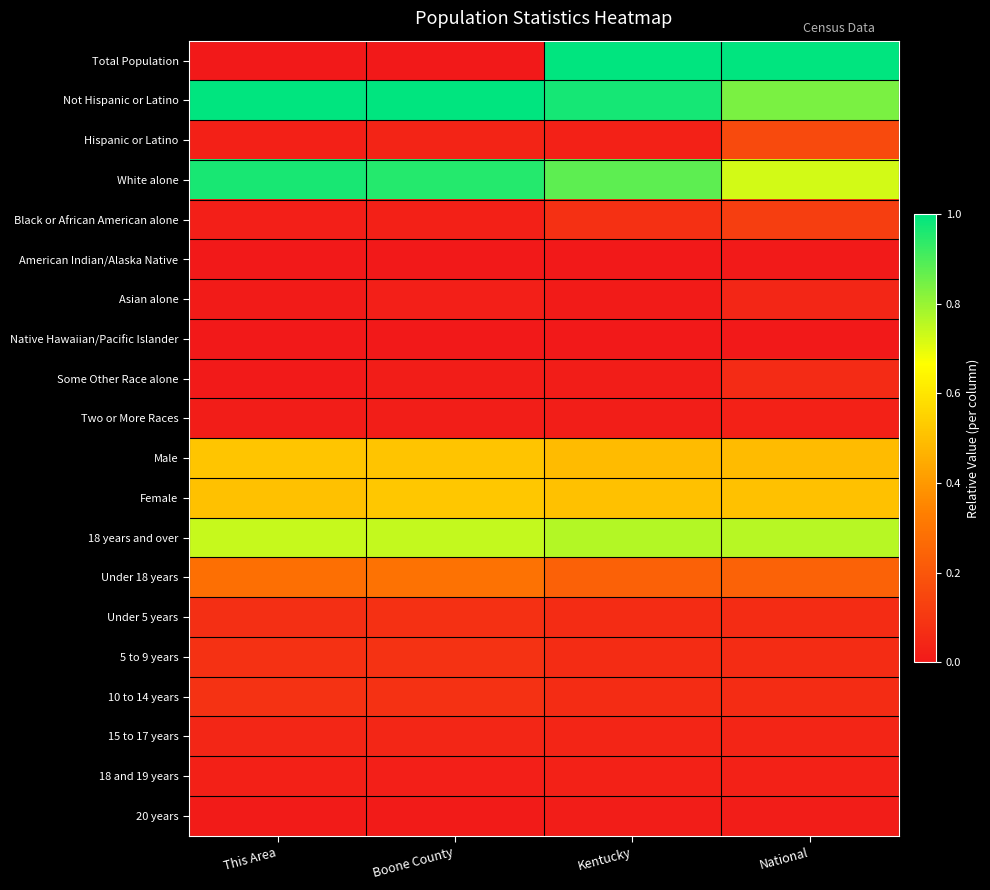

What is the sum of all Hispanic or Latino values?

0.3